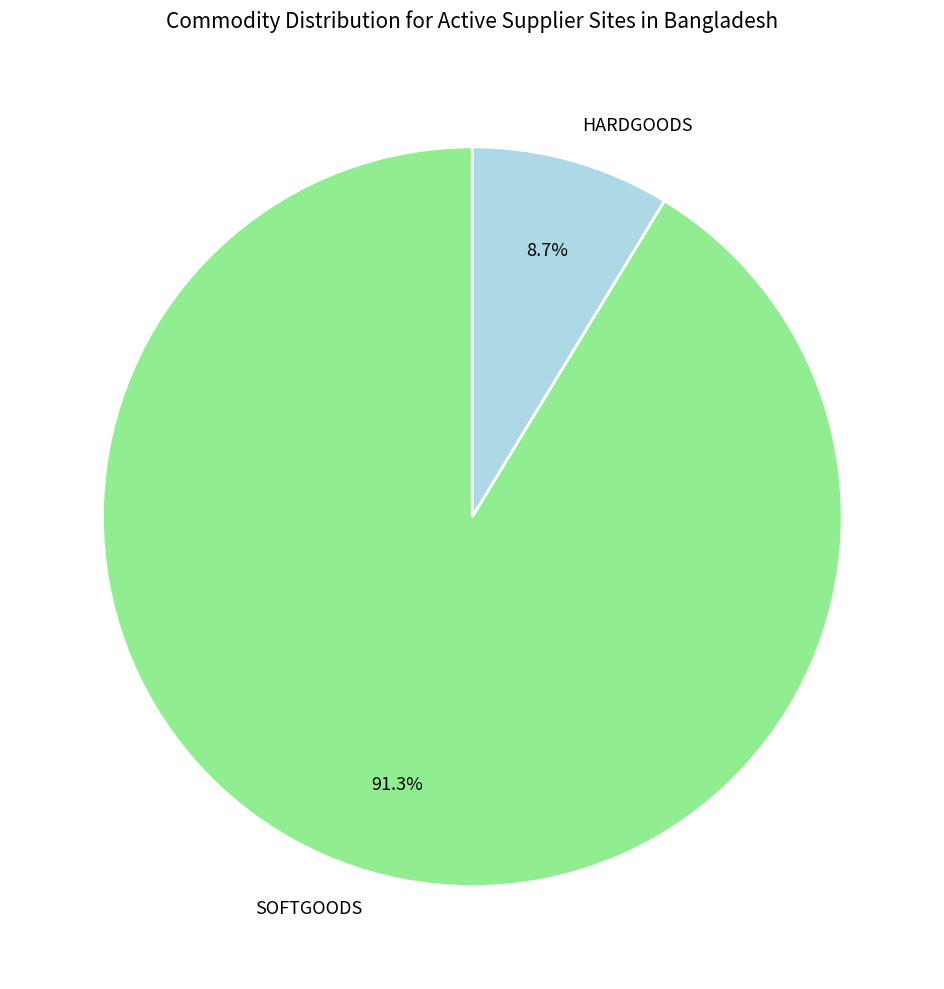

Rank the categories by value from highest to lowest.

SOFTGOODS, HARDGOODS